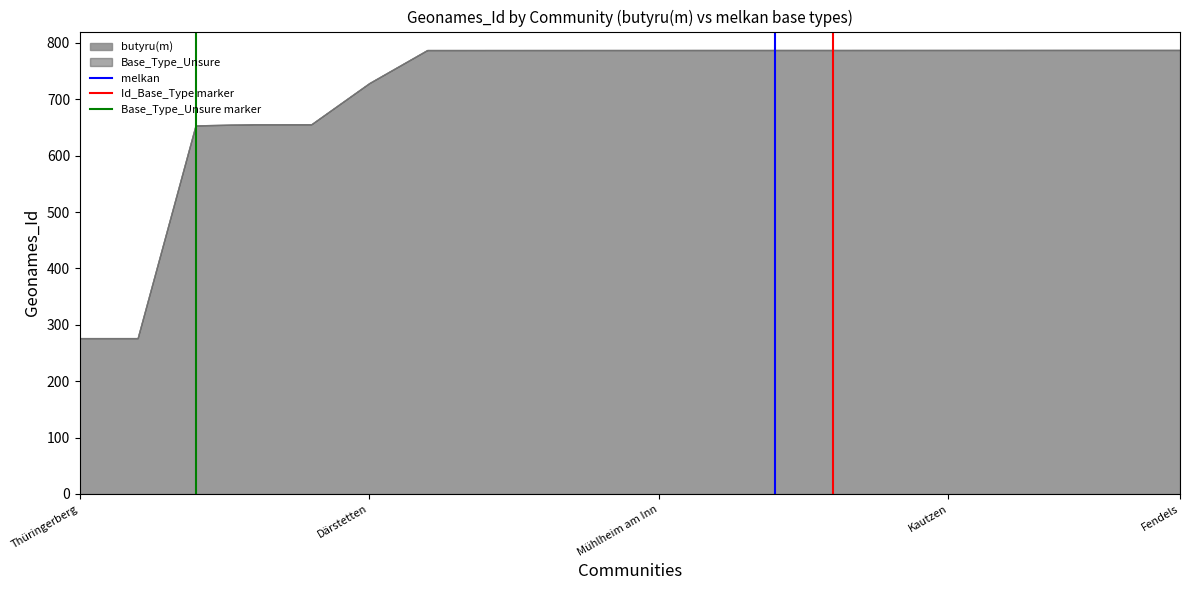

Does the chart have visible grid lines?

No